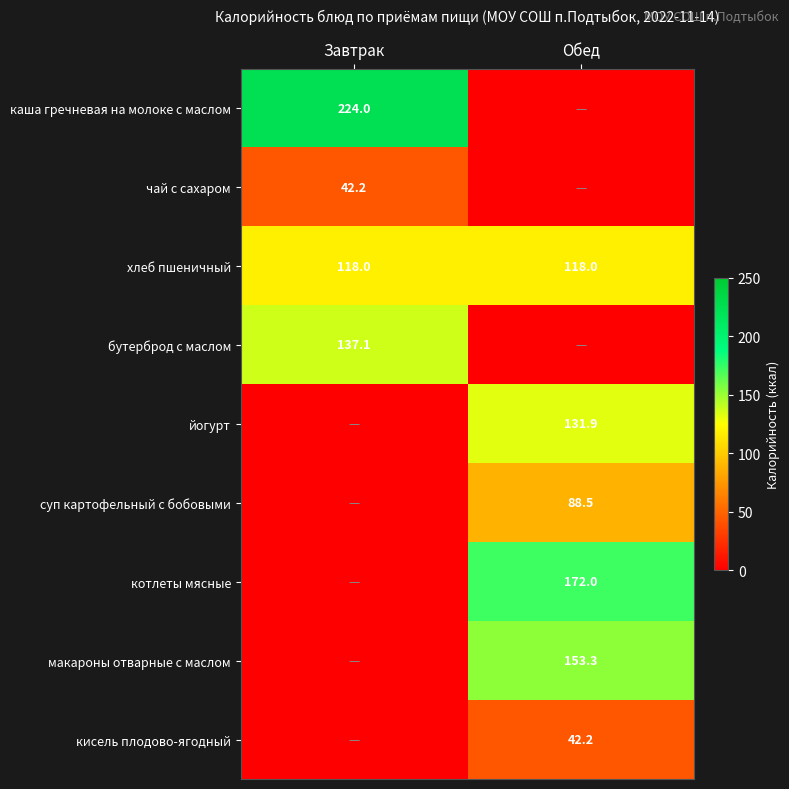

Which label corresponds to the smallest value in the chart?

Обед